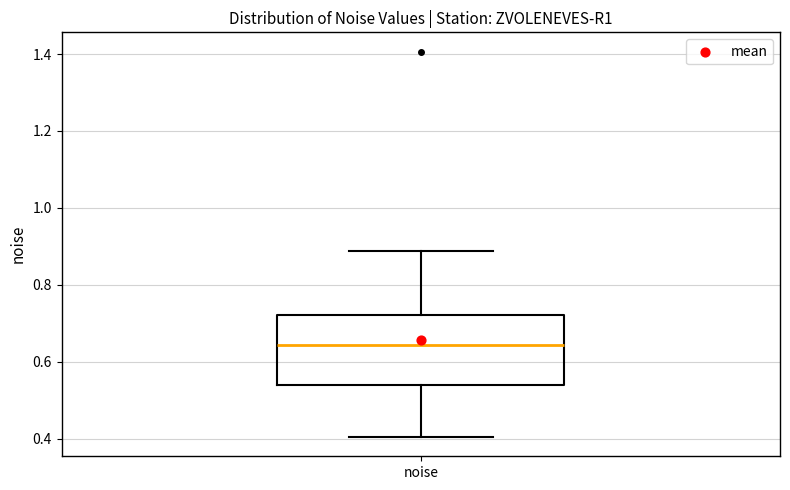

Read this box plot against the y-axis: the position of the median line, the range covered by the box, and the ends of both whiskers. The values are not printed on the chart, so give them approximately, as read against the axis.

median 0.64, box 0.54 to 0.72, whiskers 0.40 to 0.88